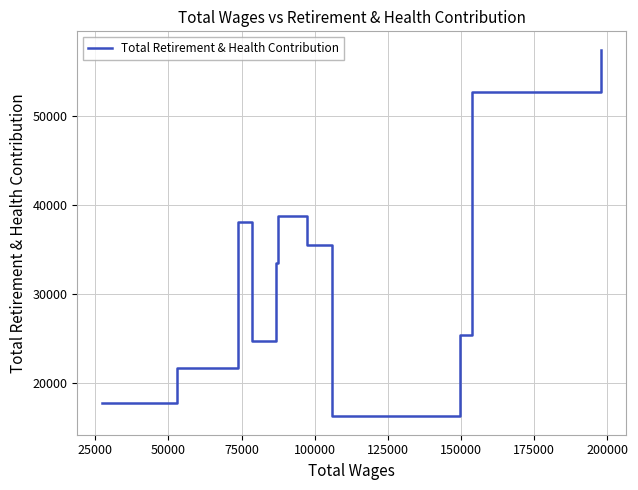

What is the difference between the maximum and minimum values?

41258